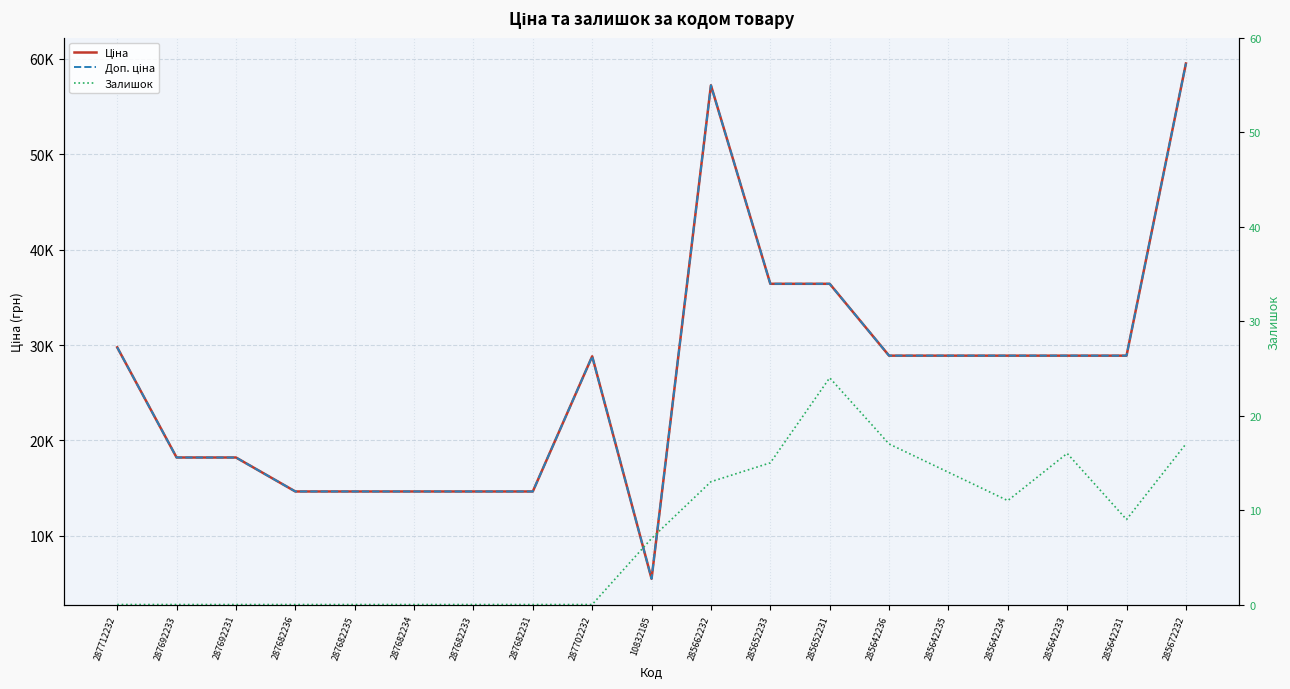

Where does the Доп. ціна series first go above 28890?

287712232